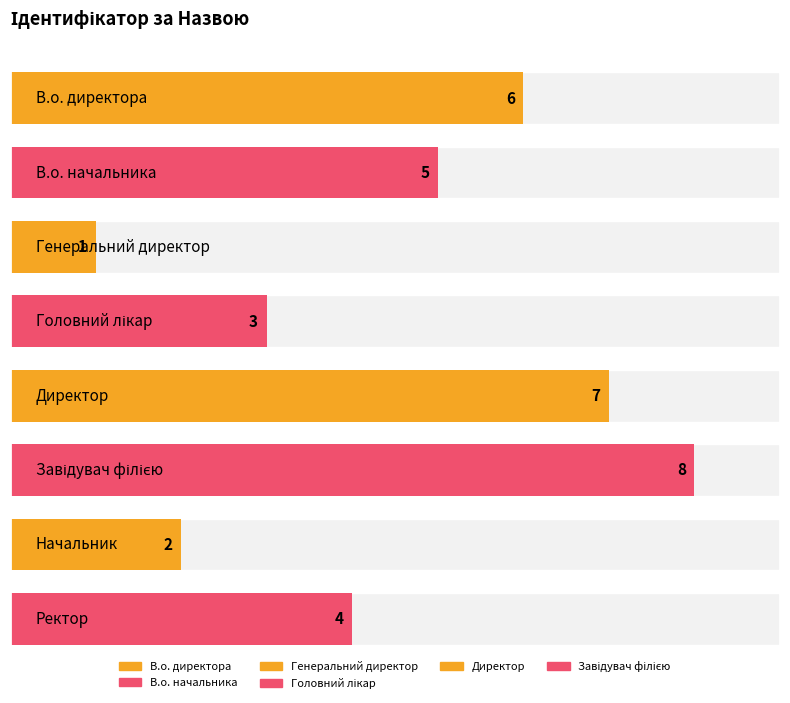

At which category does the chart reach its peak across all series?

Завідувач філією